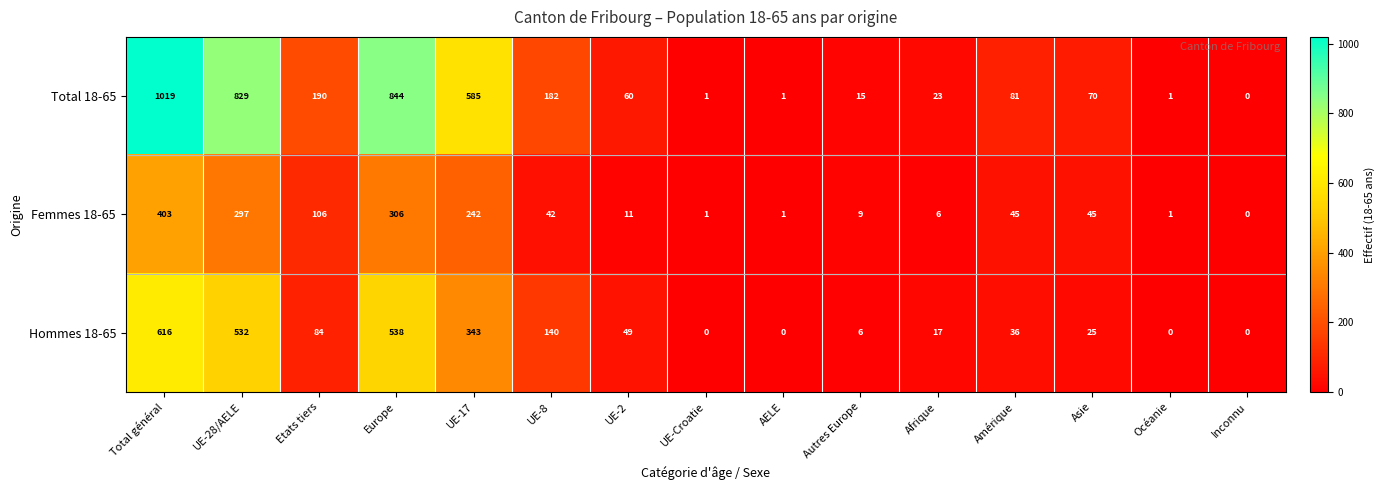

Rank the series by their maximum value, from lowest to highest.

Femmes 18-65, Hommes 18-65, Total 18-65